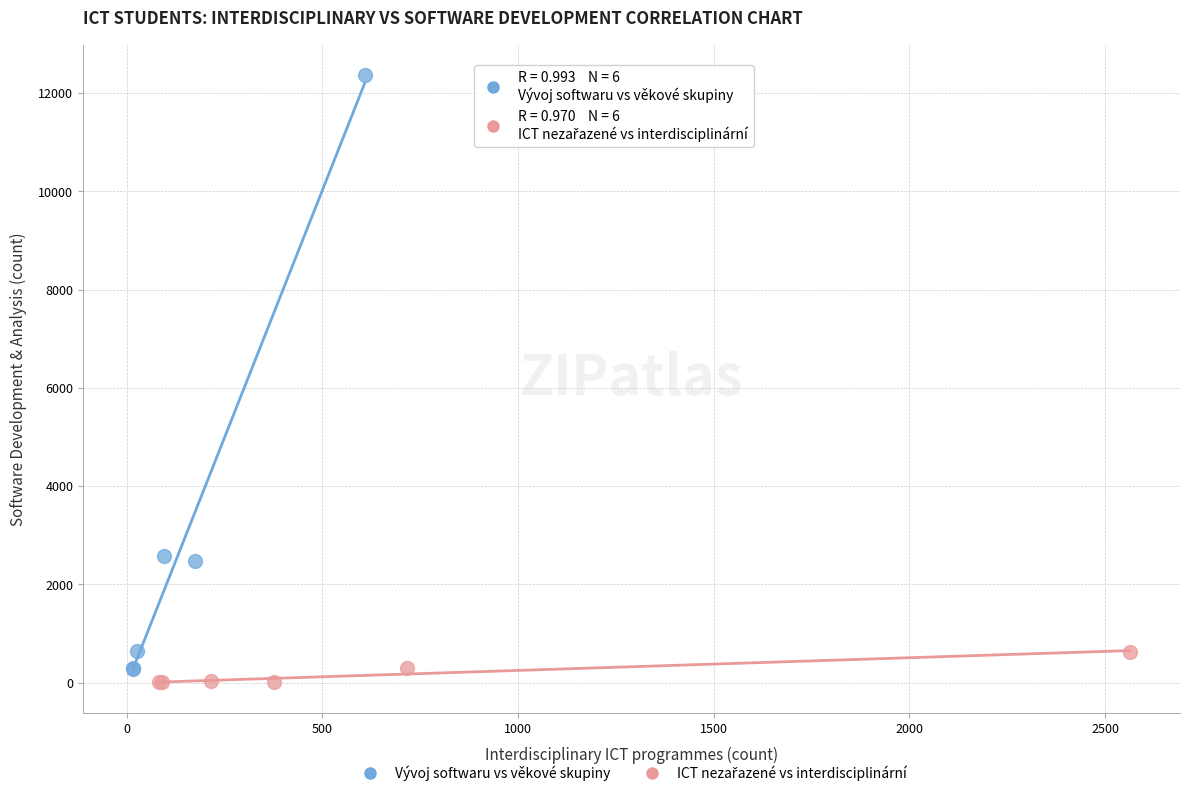

Which series has the widest spread of Y values?

Vývoj softwaru vs věkové skupiny